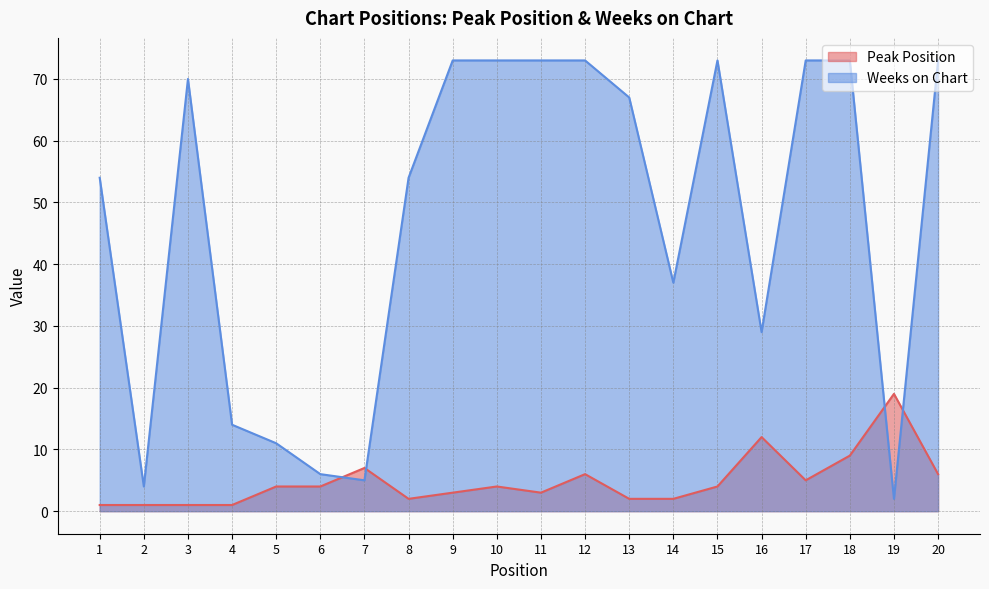

Is the value of Peak Position at 16 greater than the value of Weeks on Chart at 10?

No